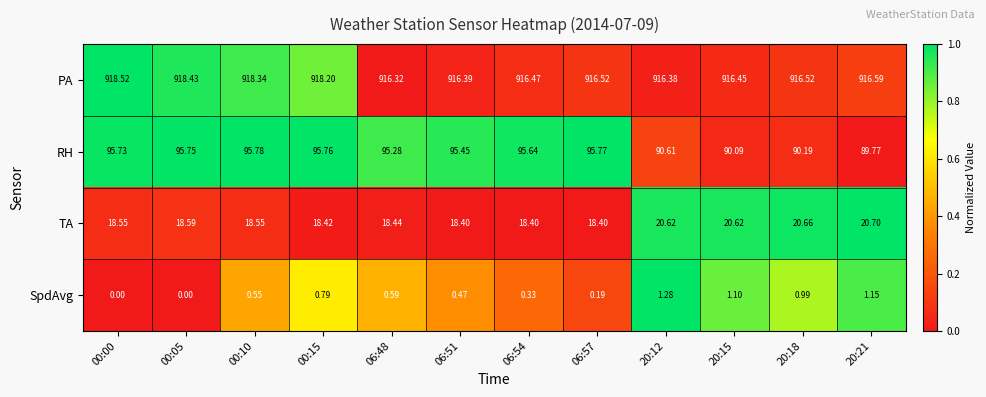

Which series has the widest spread of values?

RH